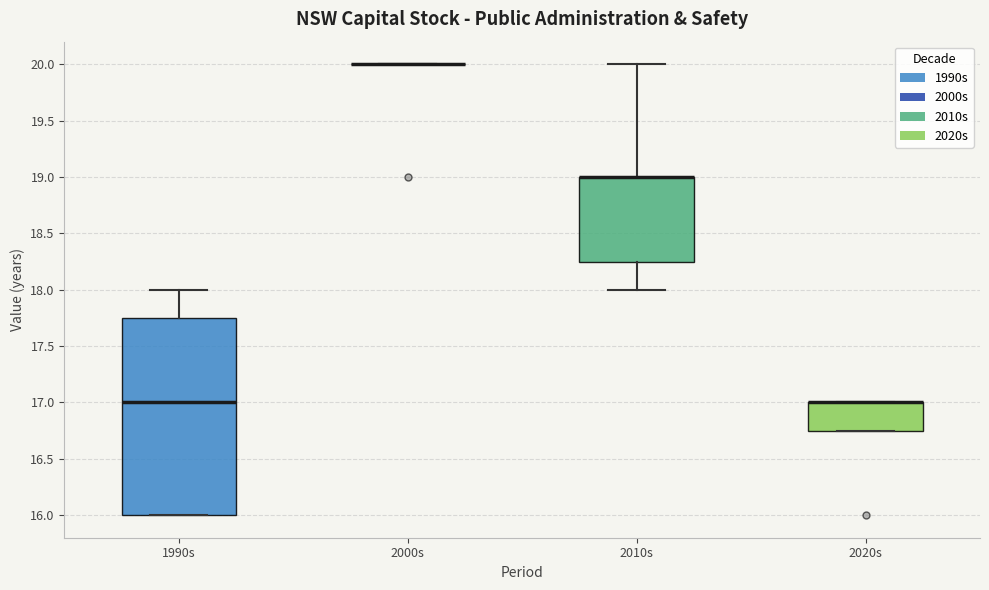

Reading left to right, transcribe this box plot: for each box, give where its median line is, the range the box spans, and where its two whiskers end, as read against the y-axis. The values are not printed on the chart, so give them approximately, as read against the axis.

1990s: median 17.00, box 16.00 to 17.75, whiskers 16.00 to 18.00
2000s: box collapsed to a line at 20.00, whiskers 20.00 to 20.00
2010s: median 19.00 (drawn on the box's upper edge), box 18.25 to 19.00, whiskers 18.00 to 20.00
2020s: median 17.00 (drawn on the box's upper edge), box 16.75 to 17.00, whiskers 16.75 to 17.00